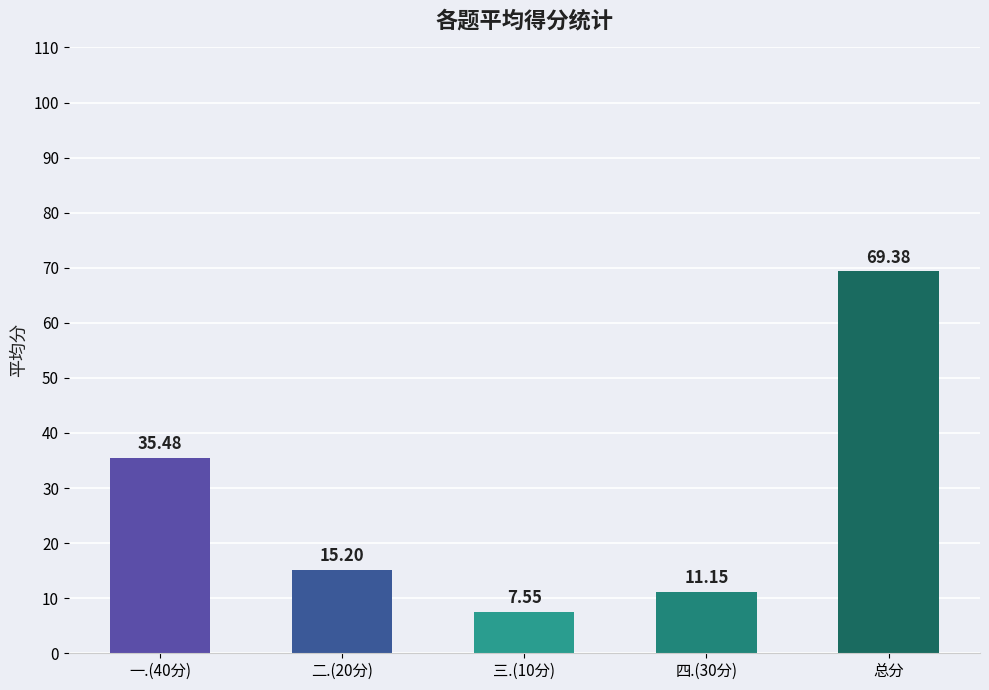

Between 总分 and 三.(10分), which is larger?

总分